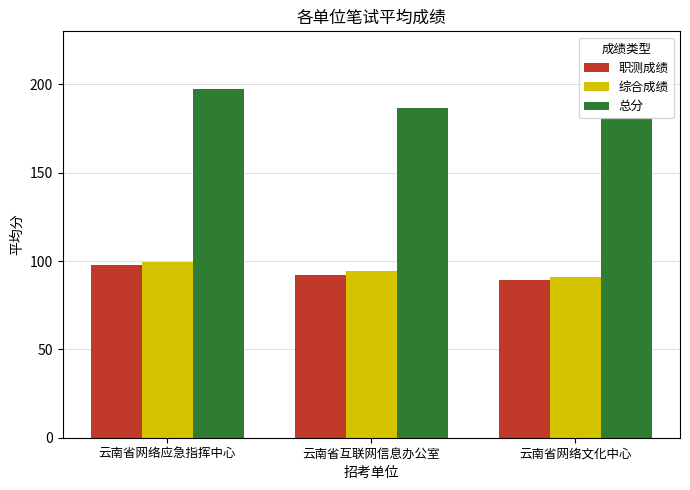

What position from the left is 云南省互联网信息办公室?

2